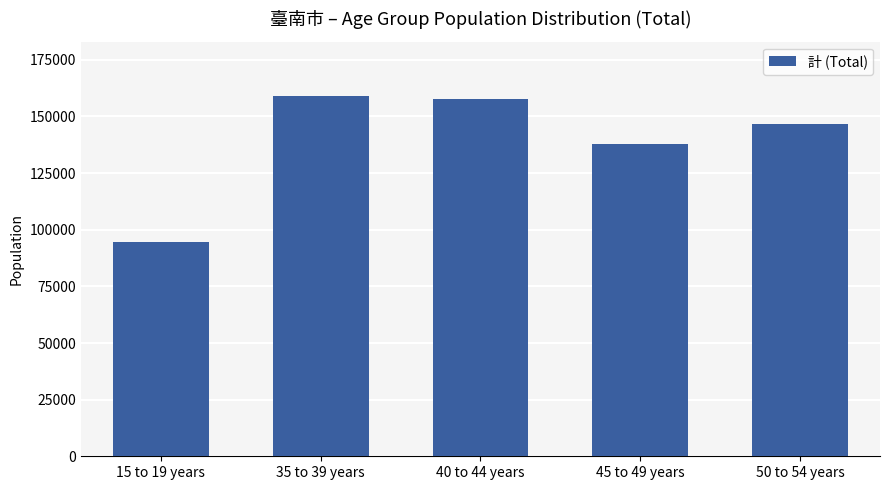

What is the minimum value shown in the chart?

94492